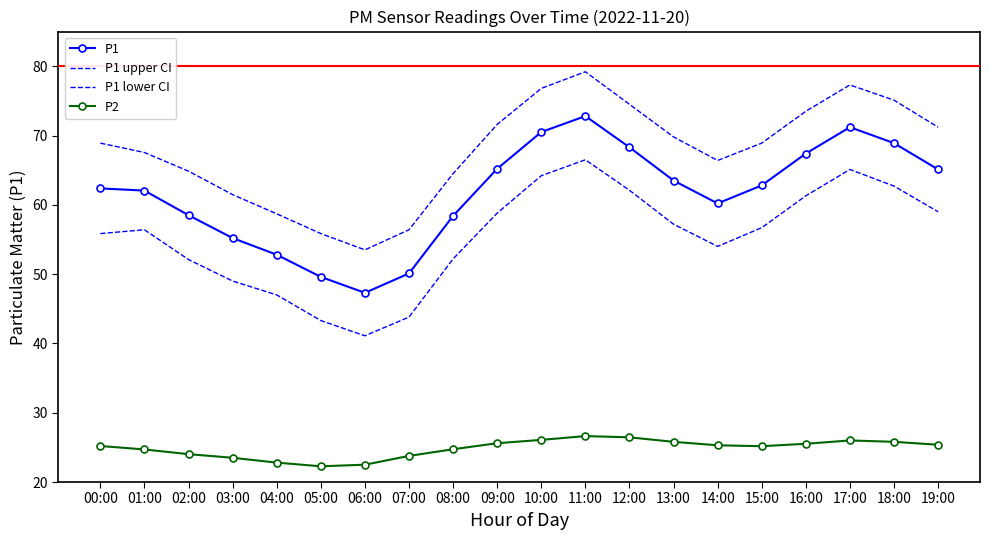

In P1, how many points are higher than both neighbors (excluding endpoints)?

2